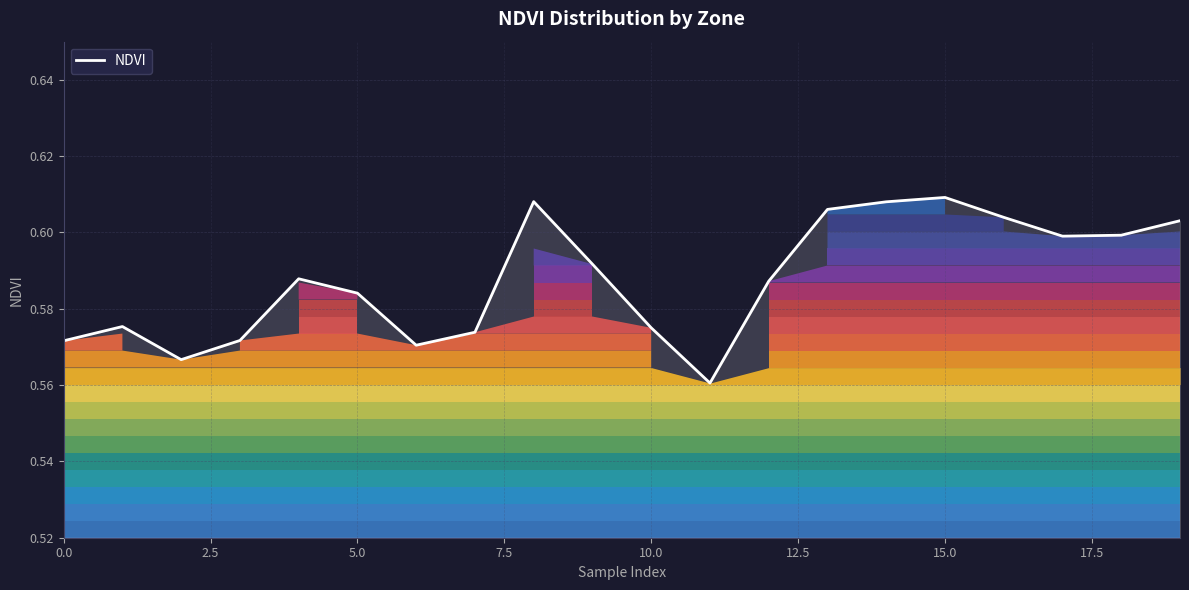

The value at 10.0 is 0.4. True or false?

False